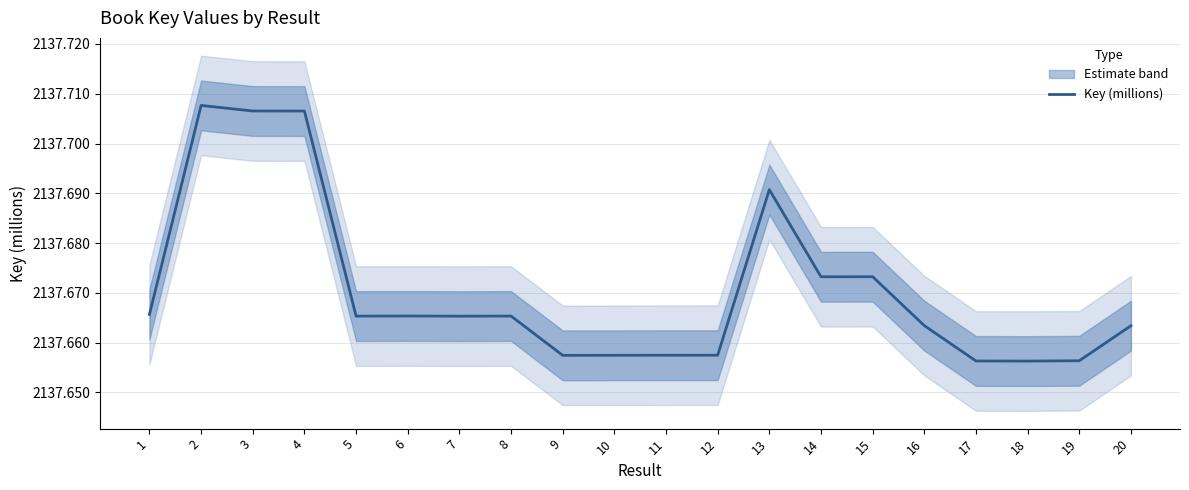

The value at 6 is 2137.7. True or false?

True